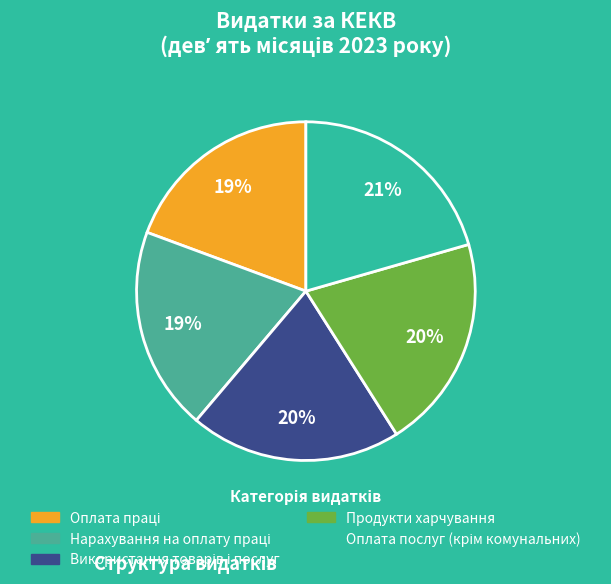

To the nearest percent, what portion does Використання товарів і послуг represent?

20%